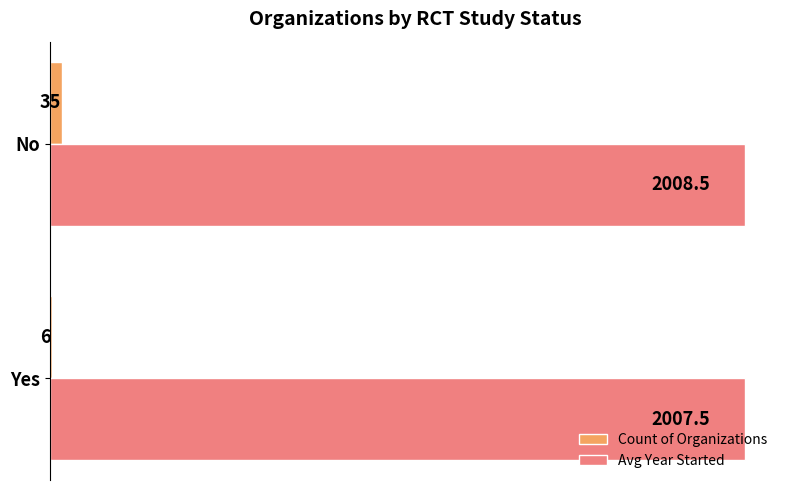

What are all the series names shown in the legend?

Count of Organizations, Avg Year Started